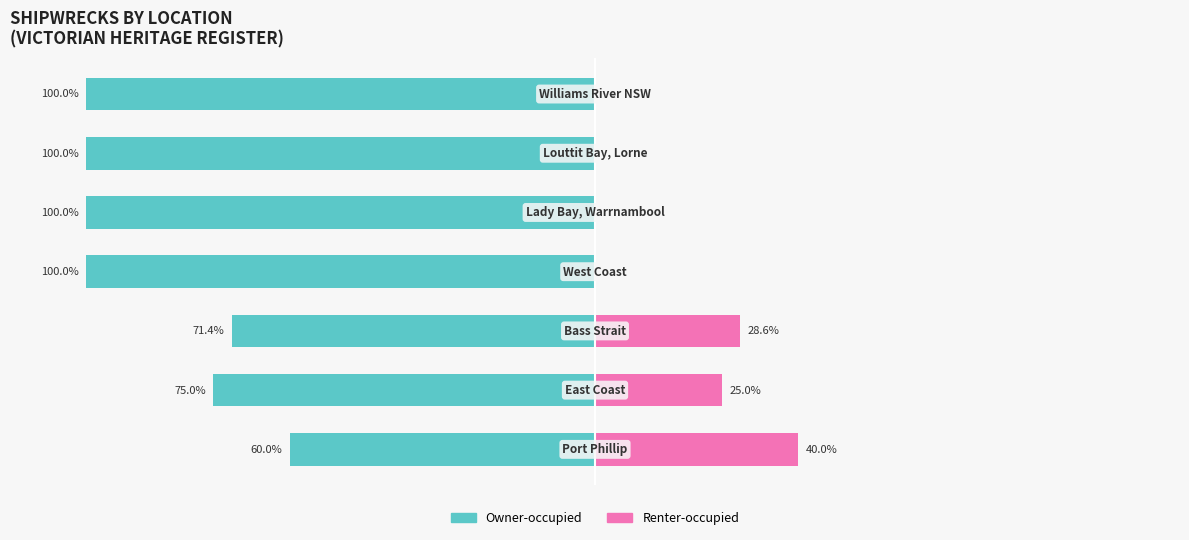

Reading left to right, transcribe all the data shown in this chart.

Owner-occupied: -60.0	-75.0	-71.4	-100.0	-100.0	-100.0	-100.0
Renter-occupied: 40.0	25.0	28.6	0.0	0.0	0.0	0.0